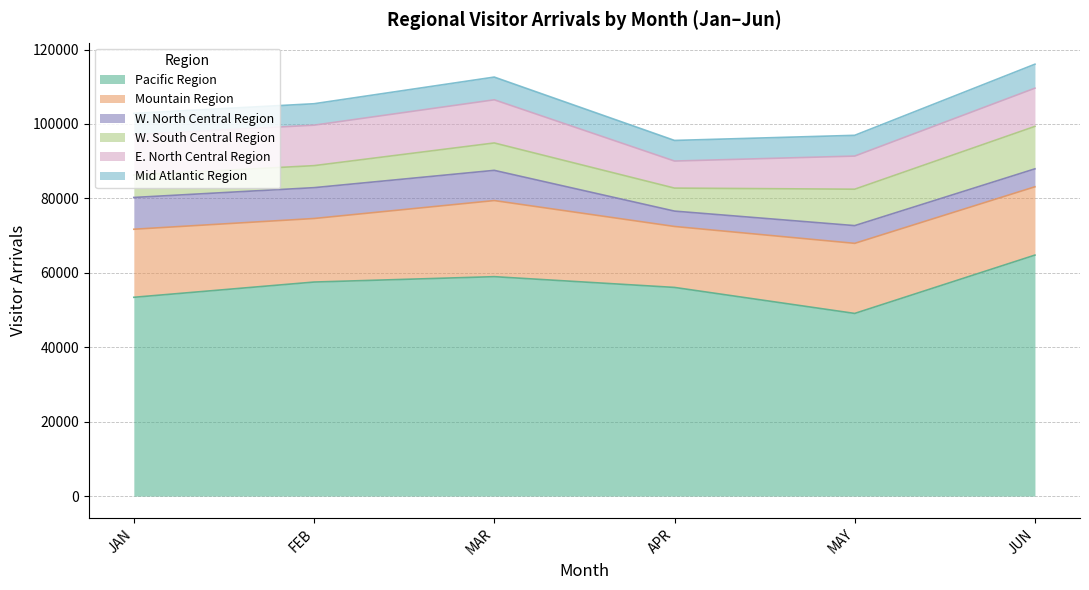

What are all the series names shown in the legend?

Pacific Region, Mountain Region, W. North Central Region, W. South Central Region, E. North Central Region, Mid Atlantic Region